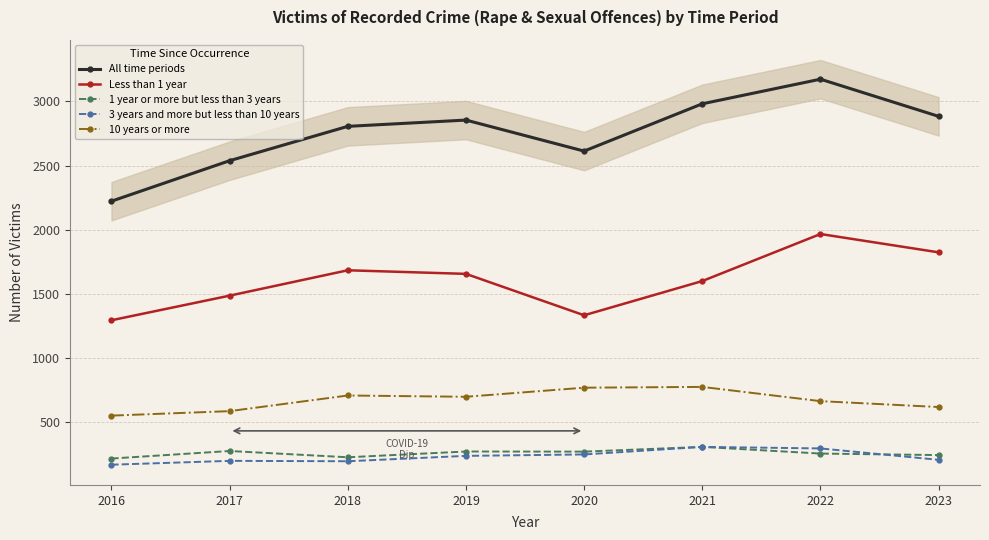

Count the number of data series in this chart.

5